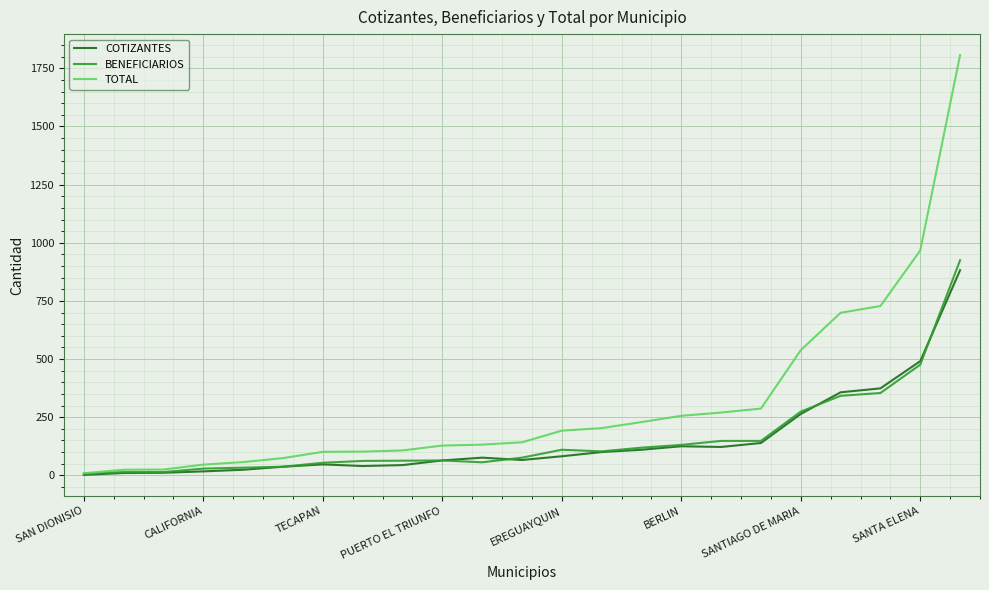

After their last crossing, which series has the higher values: BENEFICIARIOS or COTIZANTES?

BENEFICIARIOS